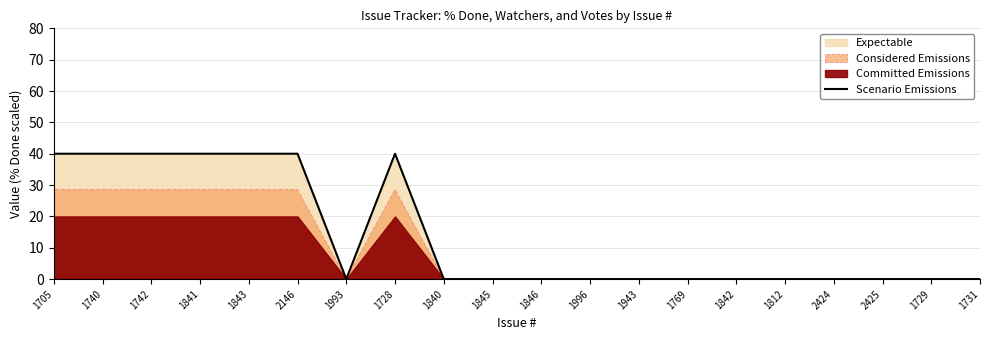

Reading left to right, what are all the values shown in this chart?

40	40	40	40	40	40	0	40	0	0	0	0	0	0	0	0	0	0	0	0